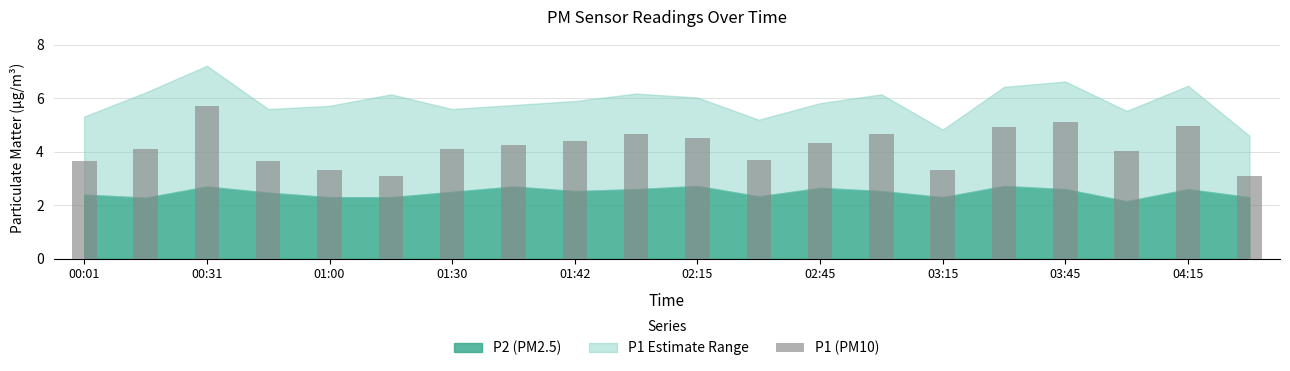

What is the difference between the second highest and minimum values?

2.0